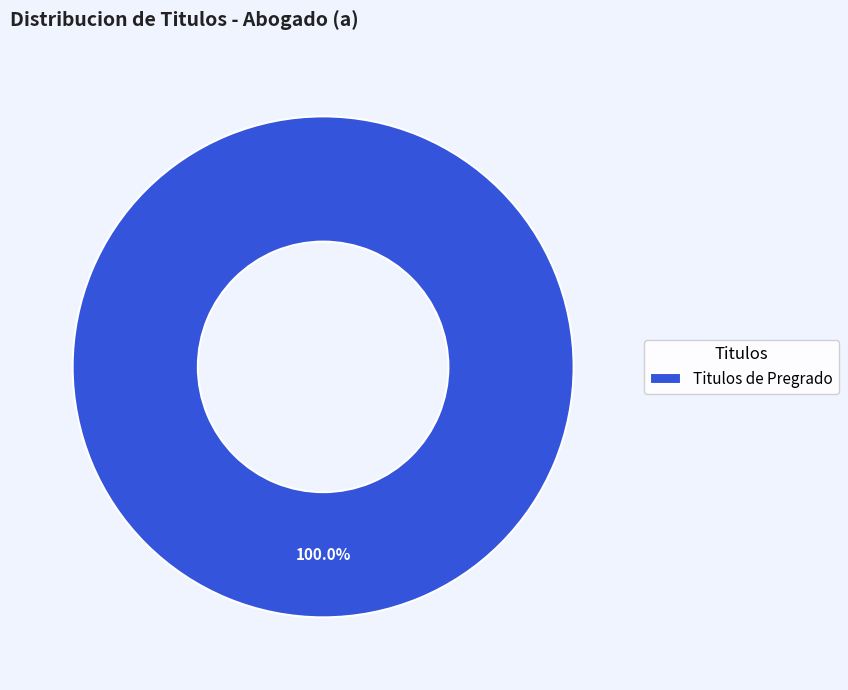

What is the majority slice?

Titulos de Pregrado